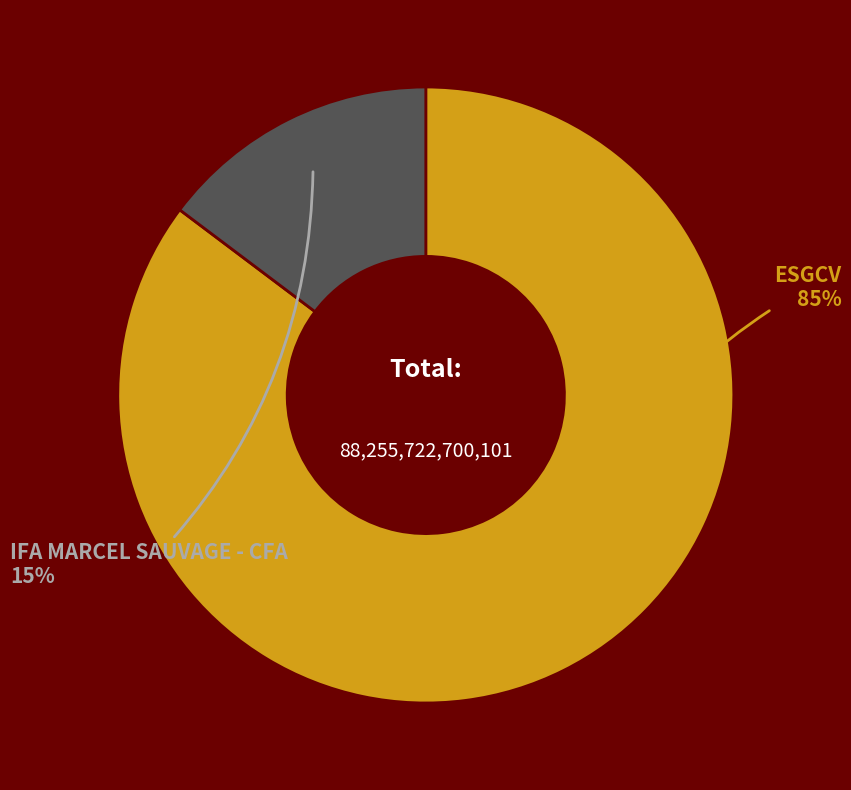

Is it true that ESGCV is 85% of the pie?

True